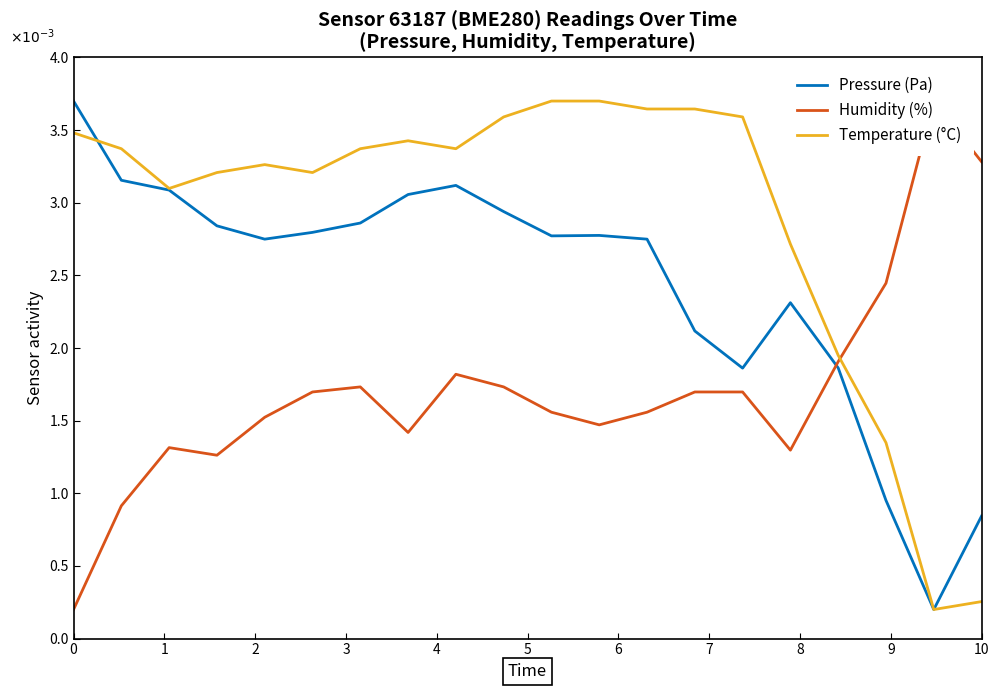

How many categories are shown in the chart?

20